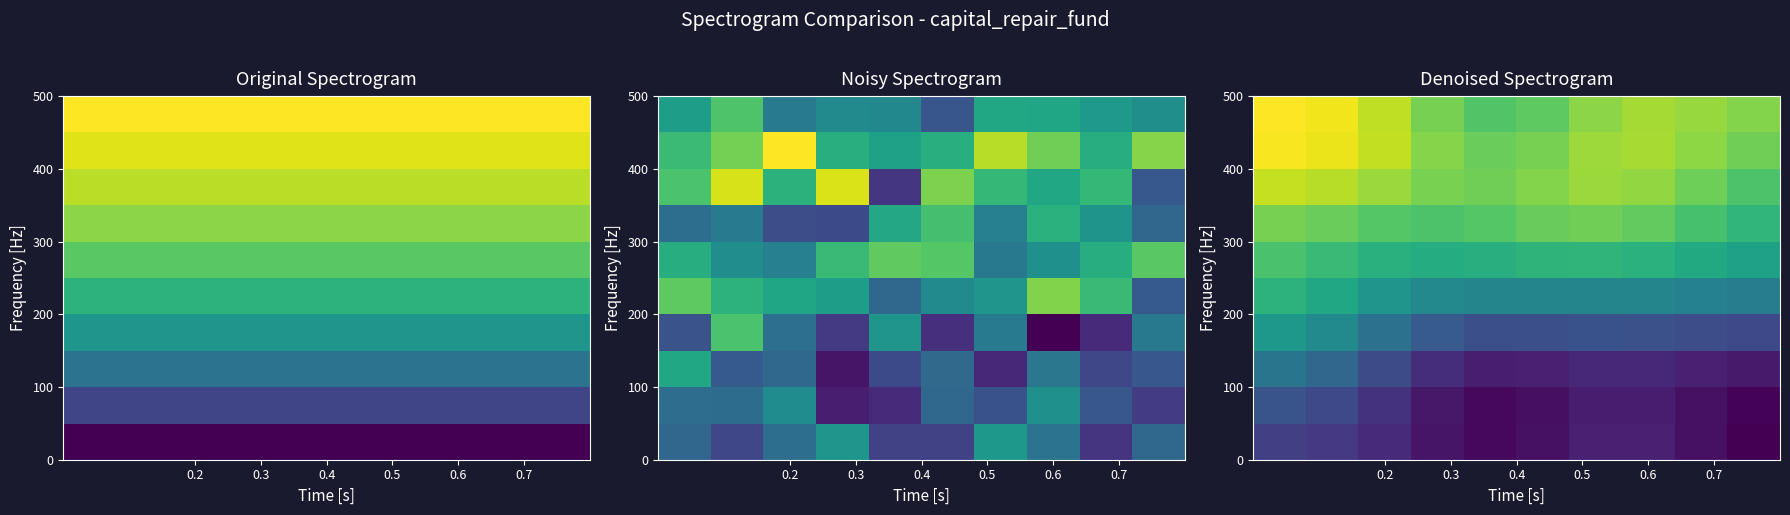

How many categories are shown in the chart?

10